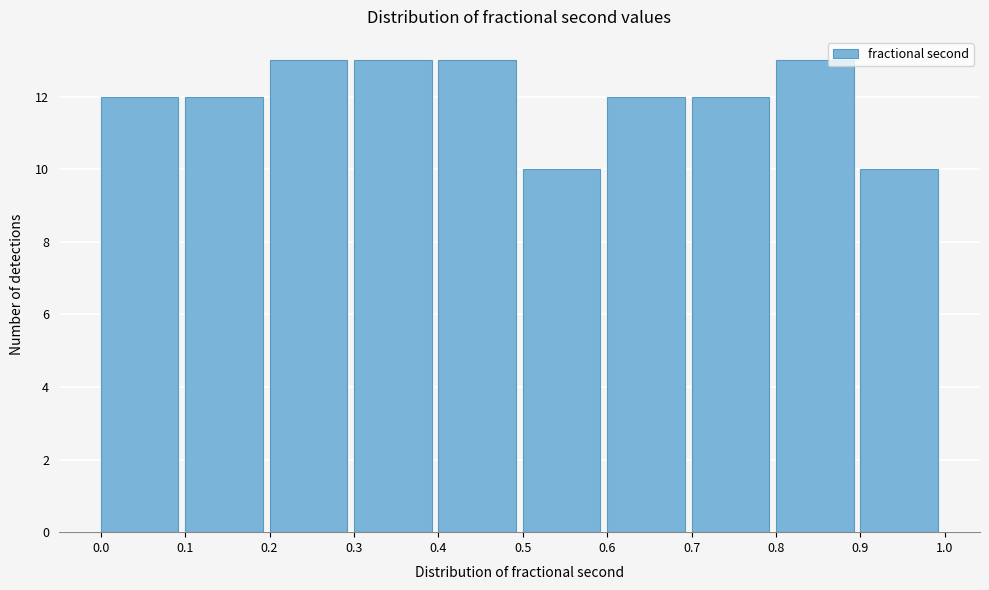

Reading left to right, list every bar in this chart as the range it spans on the x-axis followed by its height. The values are not printed on the chart, so give them approximately, as read against the axis.

0.0 to 0.1: 12
0.1 to 0.2: 12
0.2 to 0.3: 13
0.3 to 0.4: 13
0.4 to 0.5: 13
0.5 to 0.6: 10
0.6 to 0.7: 12
0.7 to 0.8: 12
0.8 to 0.9: 13
0.9 to 1.0: 10